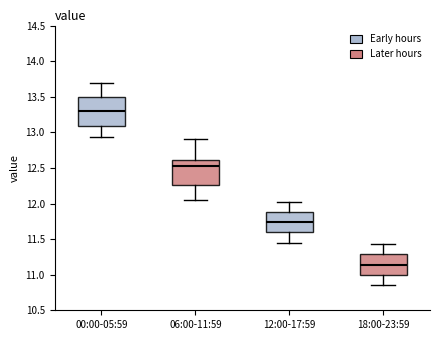

Which box has the lowest median line?

18:00-23:59